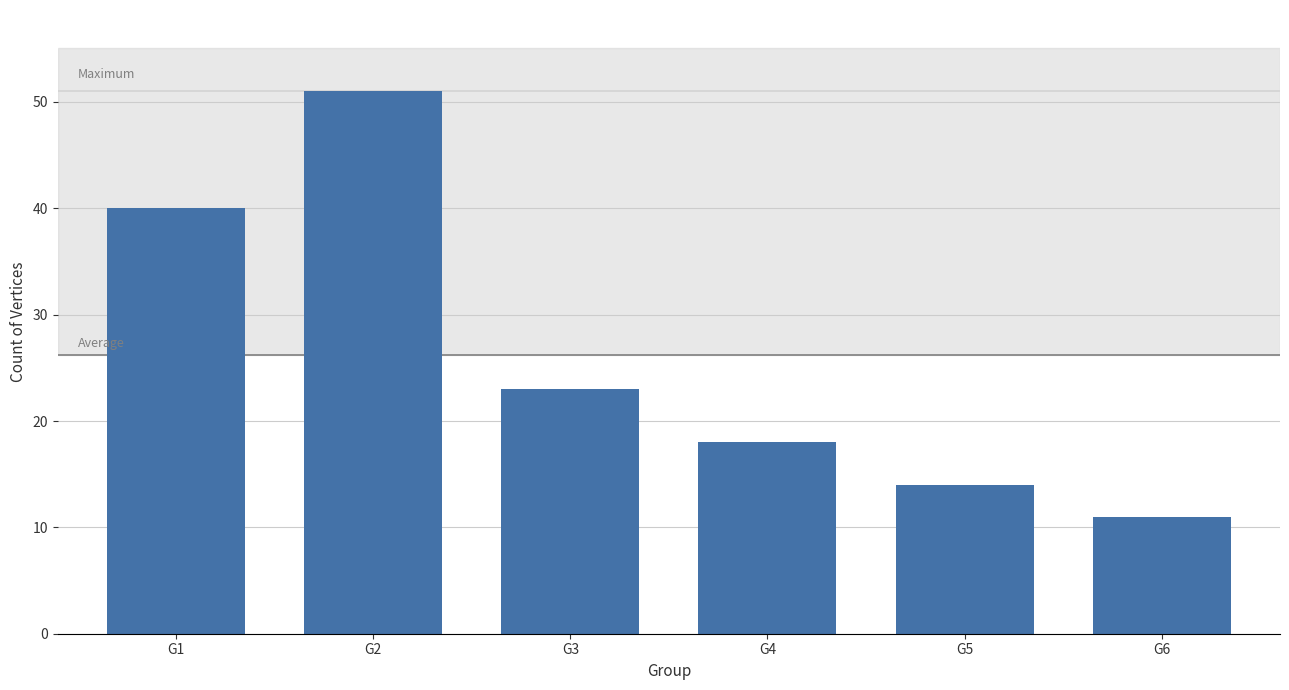

Rank the categories by value from lowest to highest.

G6, G5, G4, G3, G1, G2